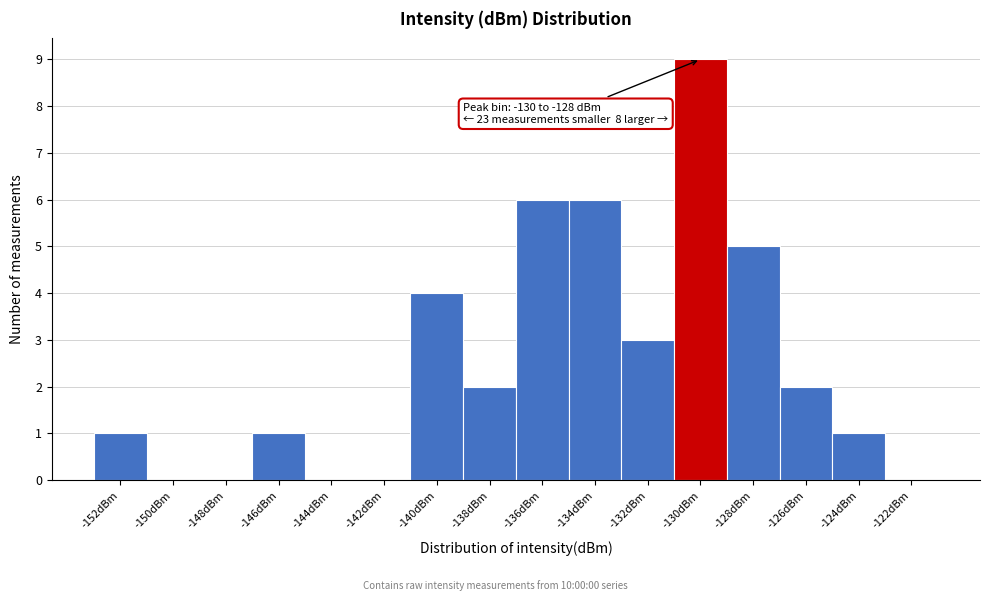

Reading left to right, transcribe all the data shown in this chart.

-152dBm=1	-150dBm=0	-148dBm=0	-146dBm=1	-144dBm=0	-142dBm=0	-140dBm=4	-138dBm=2	-136dBm=6	-134dBm=6	-132dBm=3	-130dBm=9	-128dBm=5	-126dBm=2	-124dBm=1	-122dBm=0